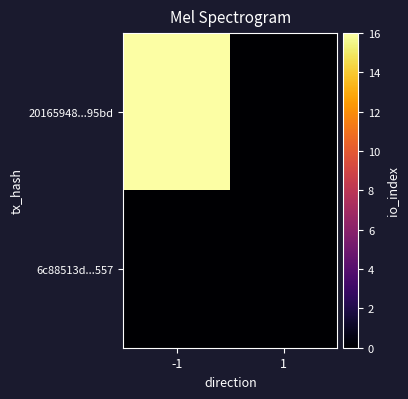

How many series are shown in this chart?

2